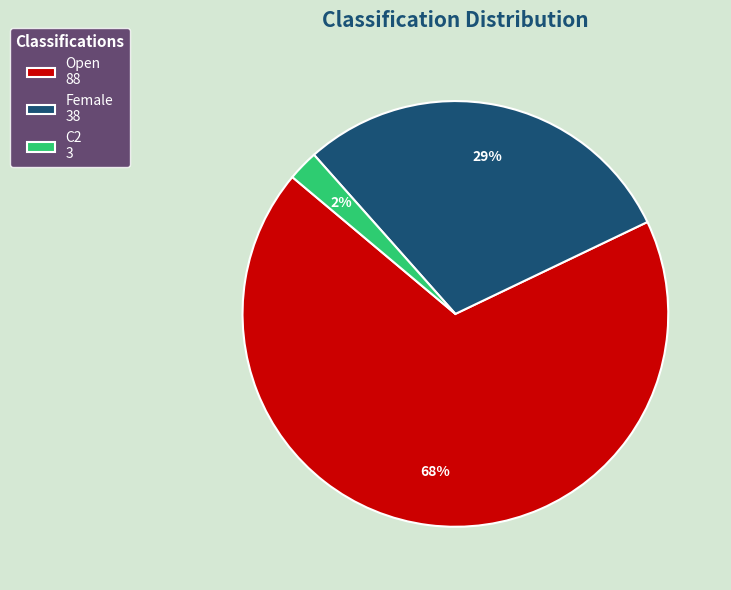

How many segments does this pie chart have?

3